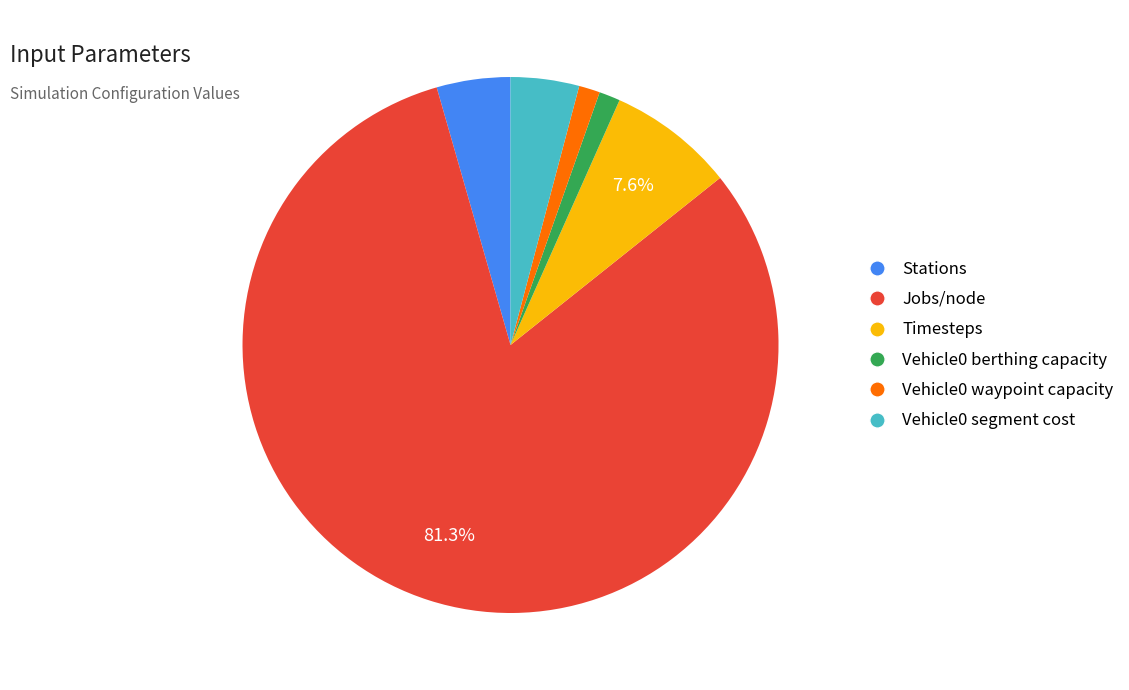

Which has a higher value, Vehicle0 segment cost or Vehicle0 berthing capacity?

Vehicle0 segment cost